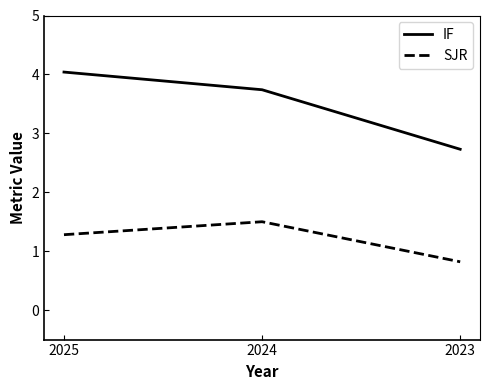

Is this an area chart (filled region under the line)?

No